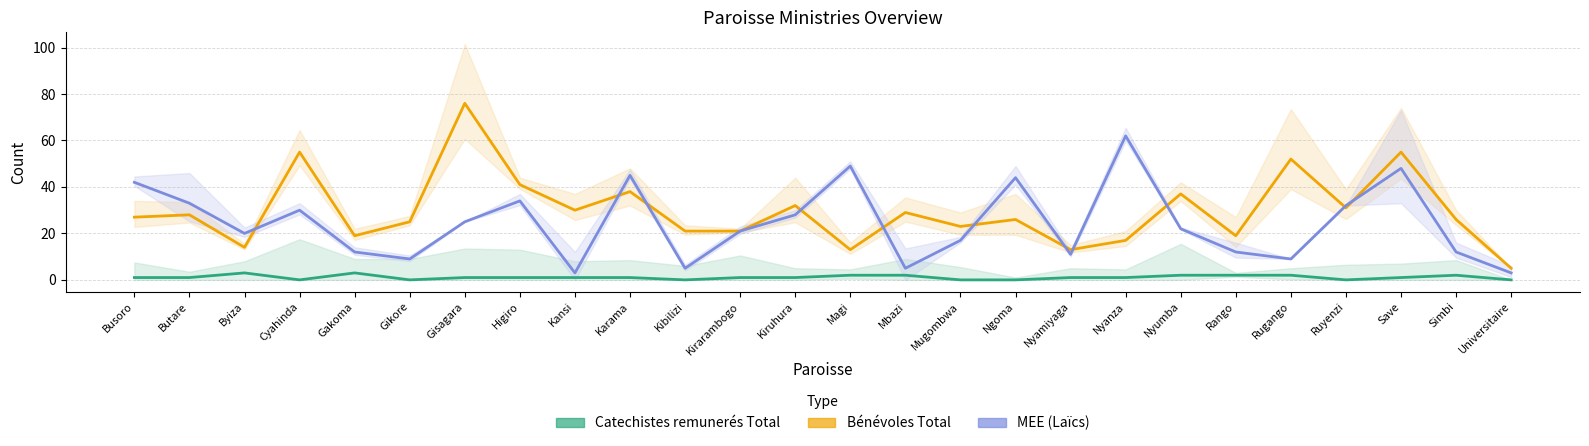

In Bénévoles Total, how many points are lower than both neighbors (excluding endpoints)?

8